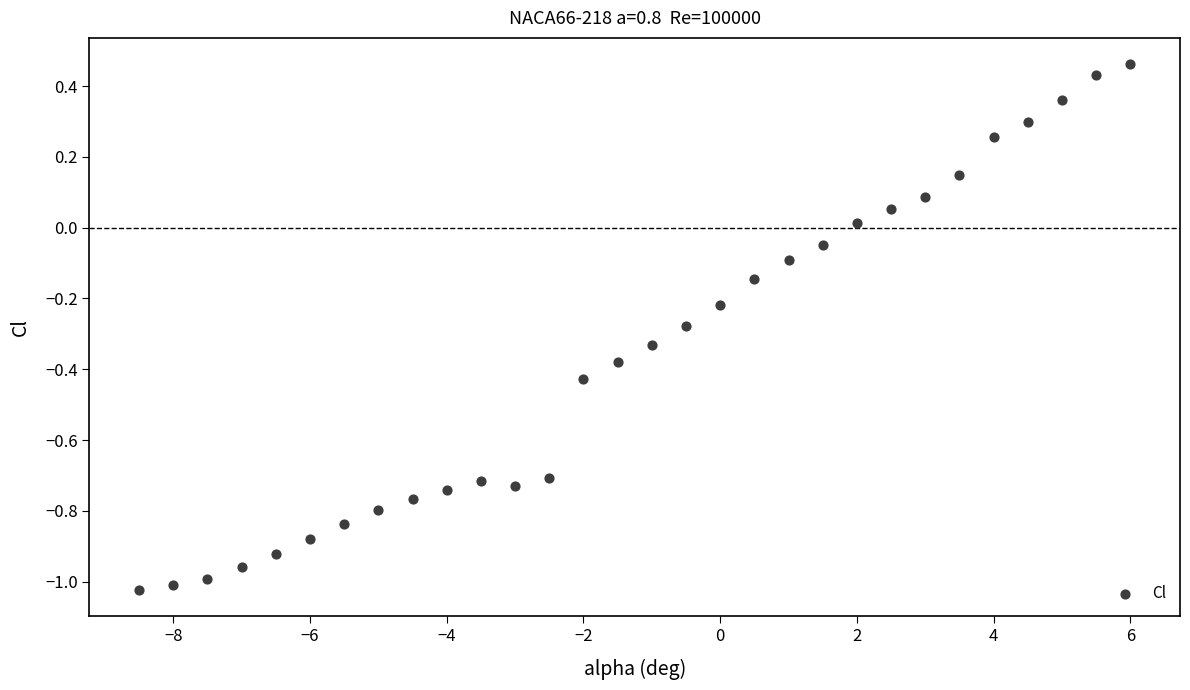

What is the range of X values (max minus min)?

14.5